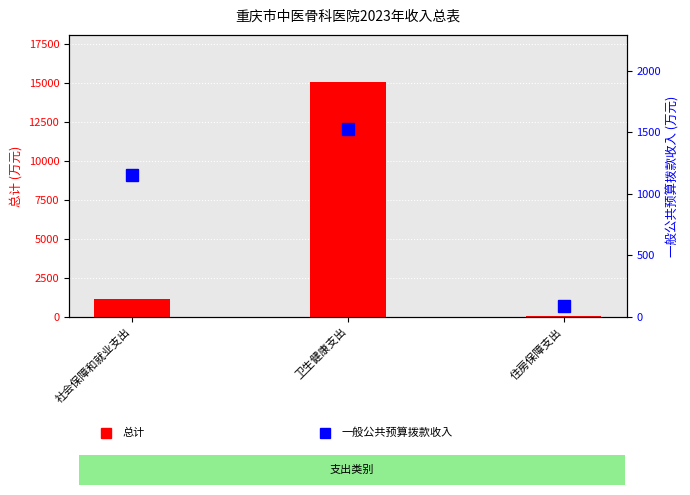

Is the value of 一般公共预算拨款收入 at 住房保障支出 greater than the value of 总计 at 住房保障支出?

No